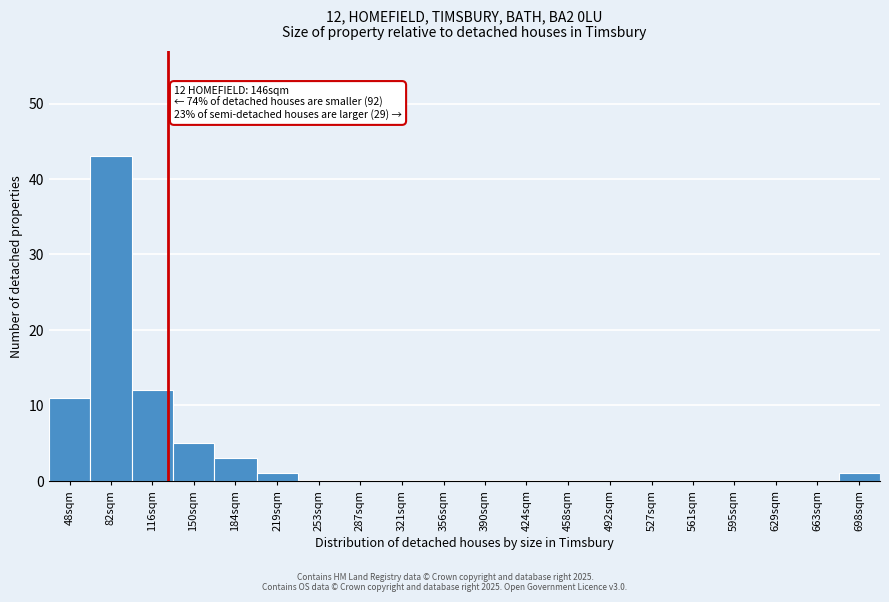

Reading right to left, list all the values displayed in this chart.

698sqm=1	663sqm=0	629sqm=0	595sqm=0	561sqm=0	527sqm=0	492sqm=0	458sqm=0	424sqm=0	390sqm=0	356sqm=0	321sqm=0	287sqm=0	253sqm=0	219sqm=1	184sqm=3	150sqm=5	116sqm=12	82sqm=43	48sqm=11